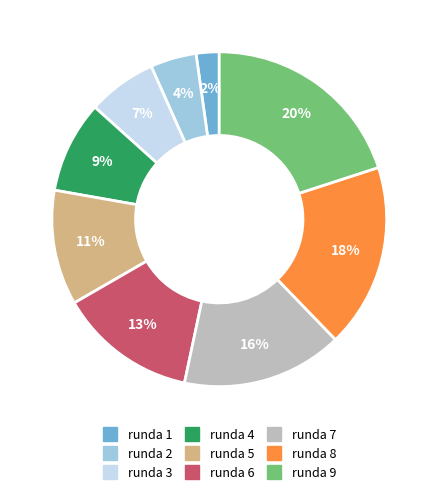

Does any single category account for the majority?

No